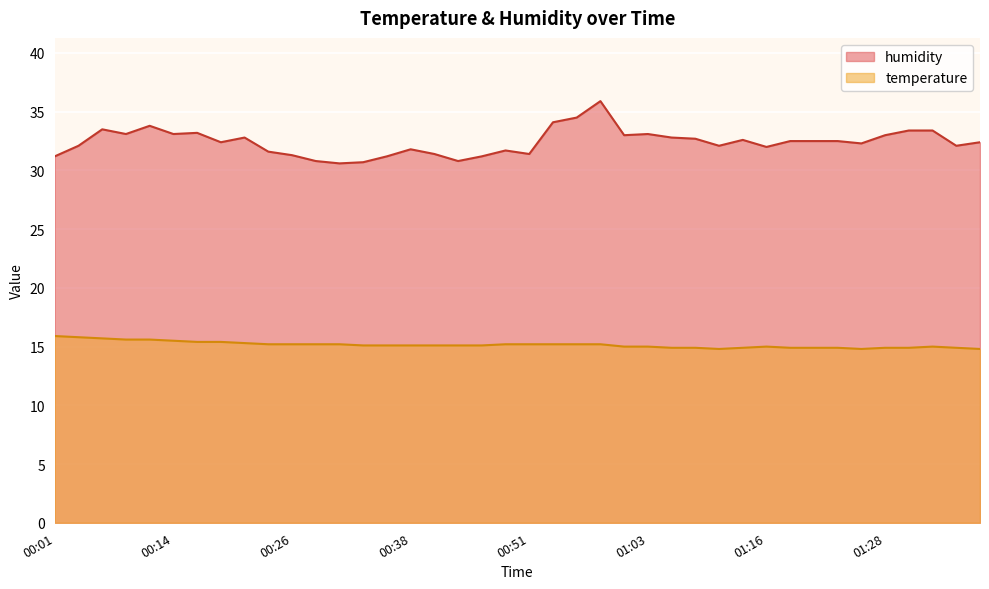

What are all the series names shown in the legend?

humidity, temperature